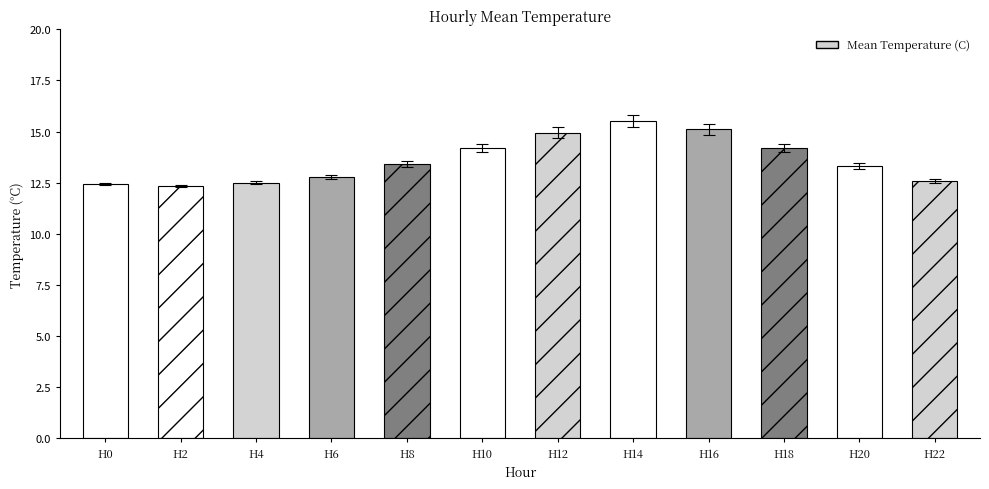

Which series has the widest spread of values?

Mean Temperature (C)